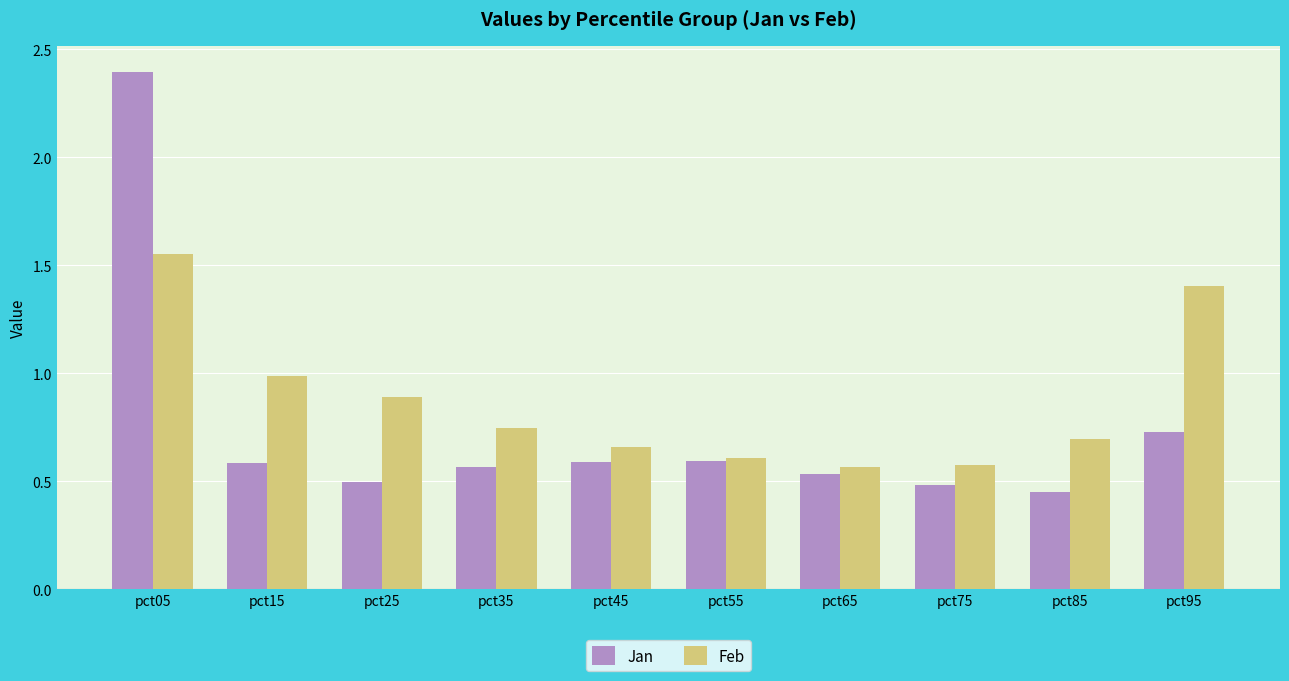

Which category has the highest value across all series?

pct05